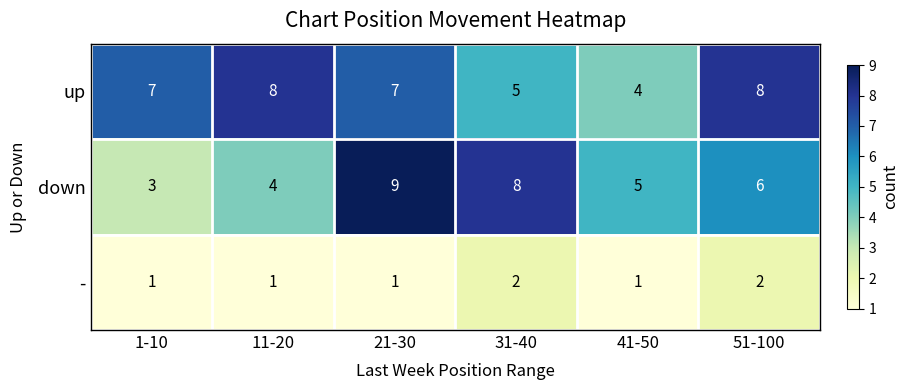

Where is down nearest to the value 6?

51-100